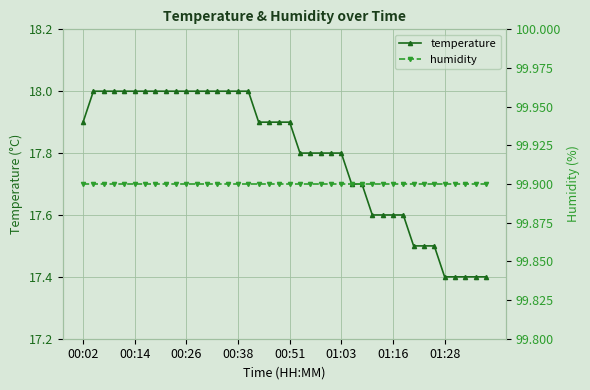

True or false: humidity and temperature intersect in this chart.

False